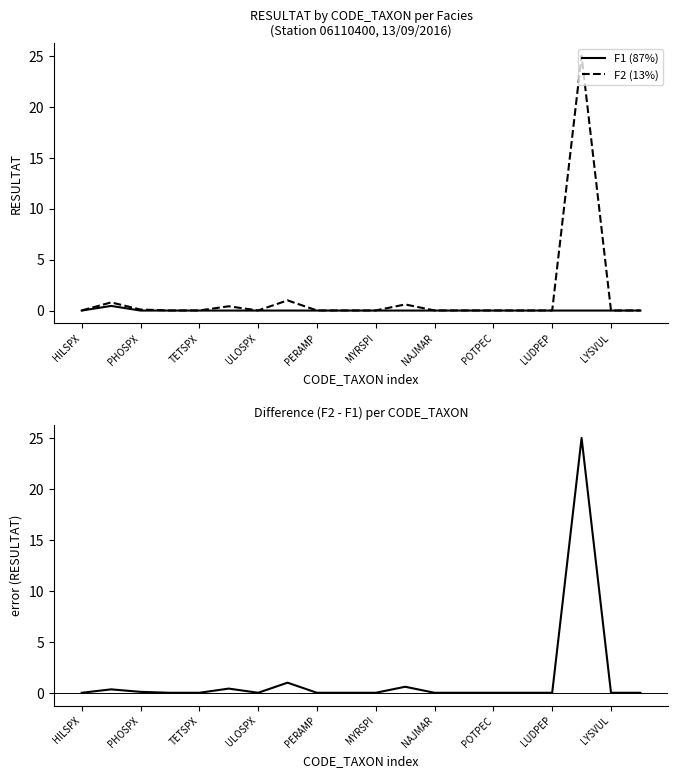

True or false: F1 (87%) has a value of 0.0 at PERAMP.

True